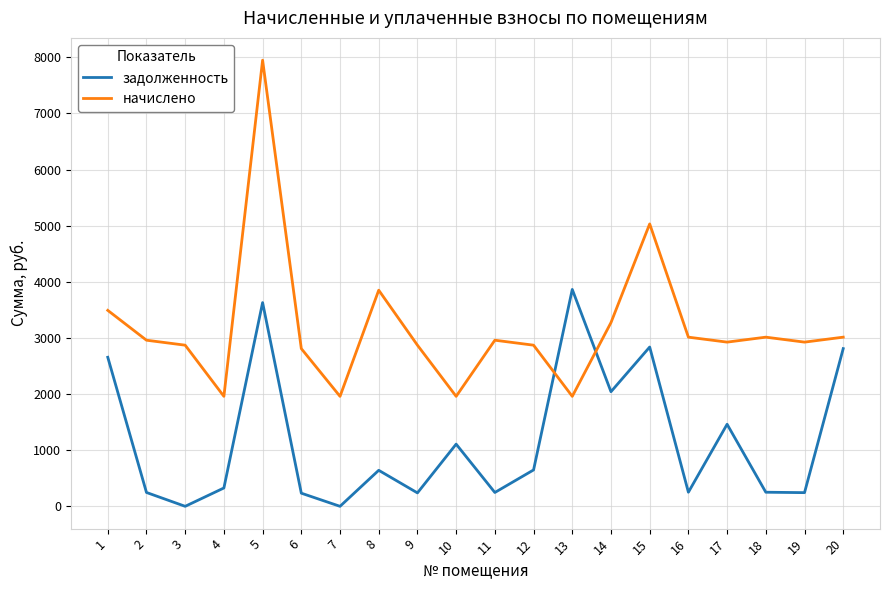

Where does the задолженность series first go above 641?

1